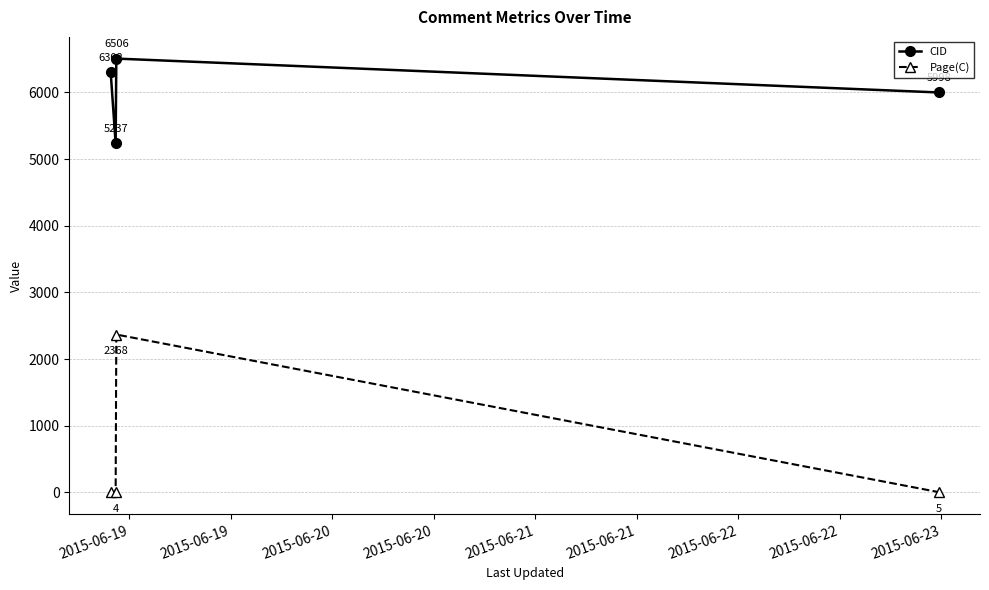

Which series has the largest total across all categories?

CID